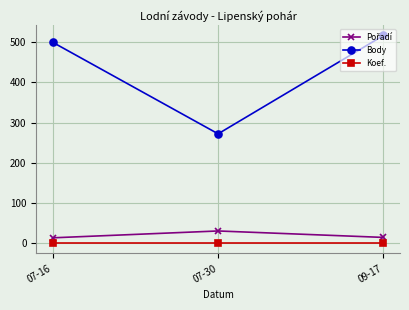

Count the number of data series in this chart.

3